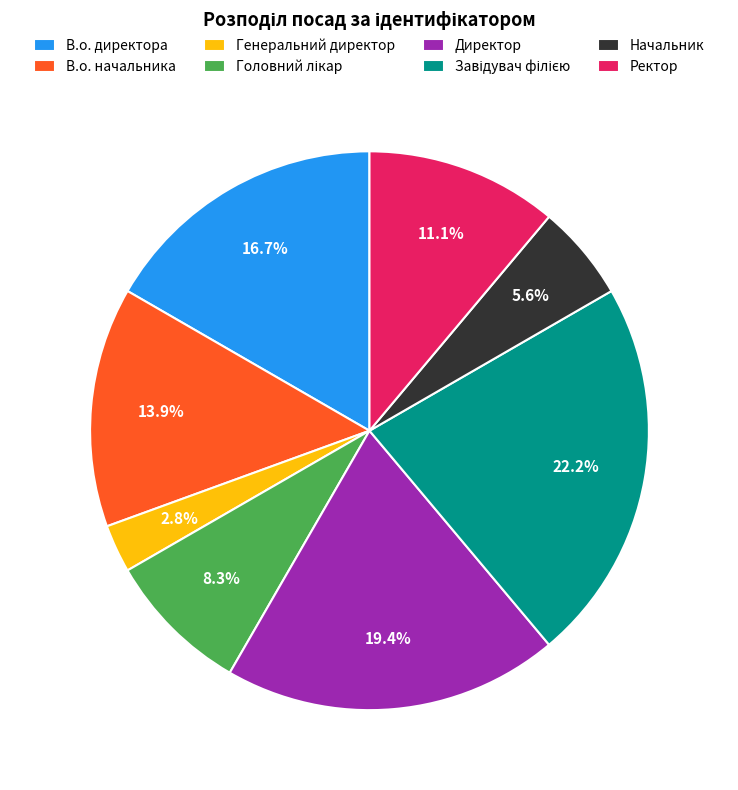

What is the smallest slice in the pie chart?

Генеральний директор